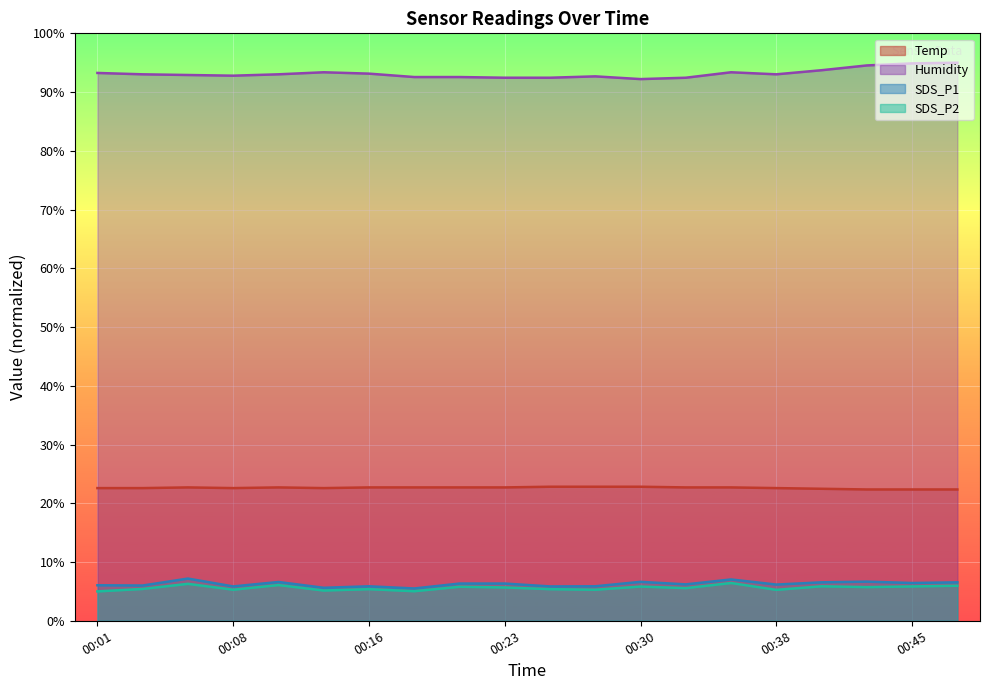

What is the total value across all series at 00:01?

126.9